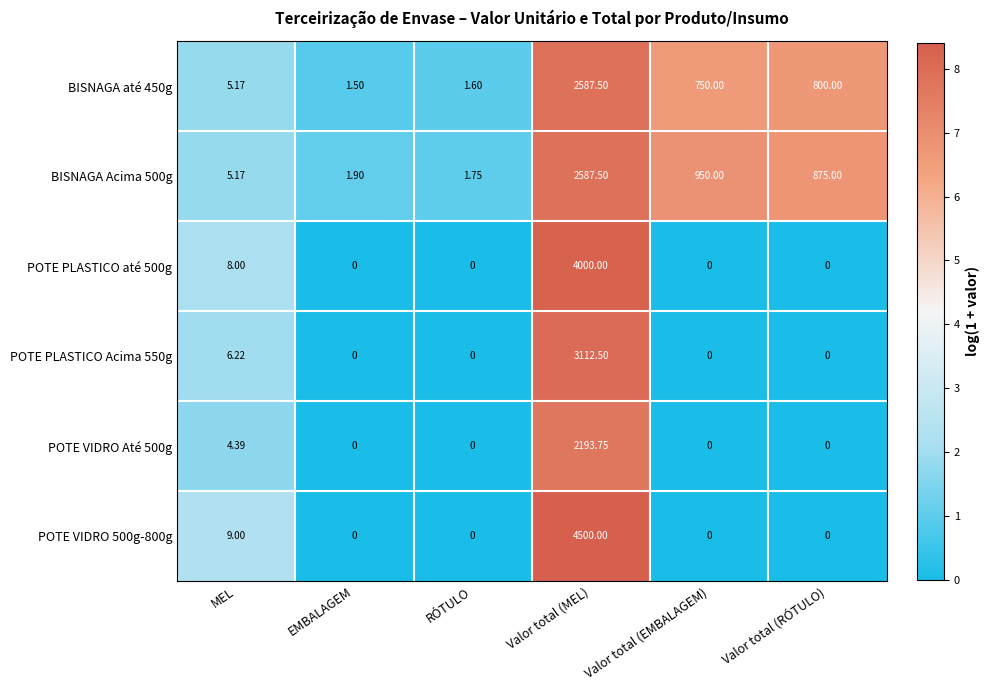

Which category has the highest value across all series?

Valor total (MEL)